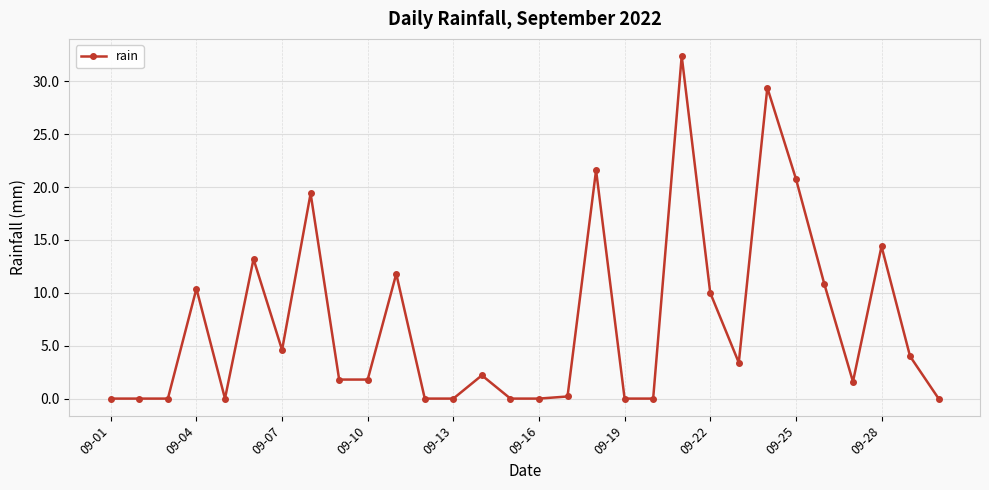

What is the maximum value shown in the chart?

32.4